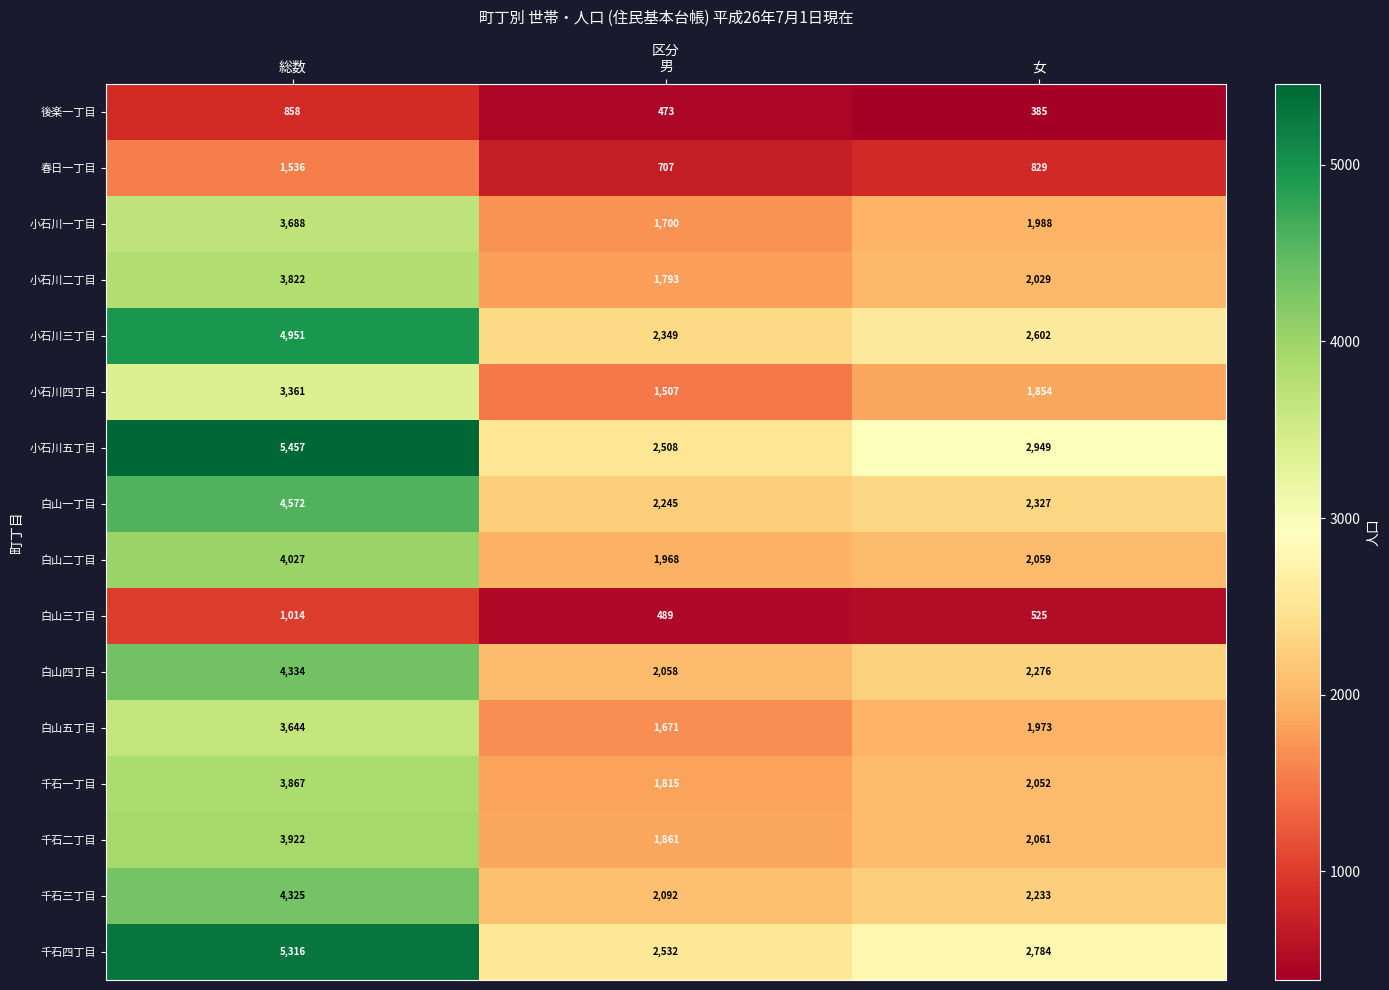

At which category is the sum across all series the highest?

総数